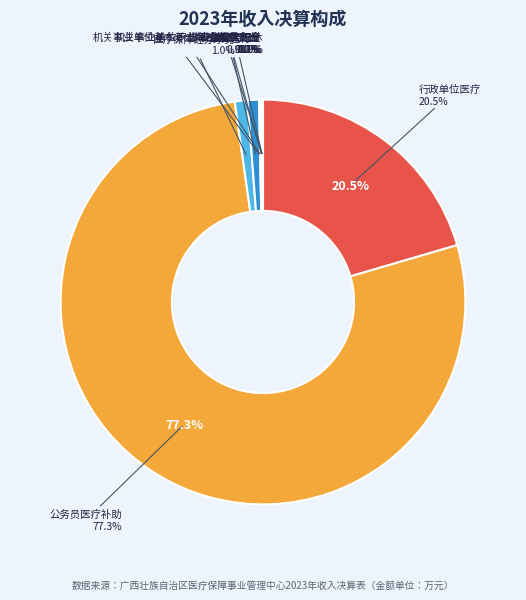

Count the number of slices in the pie.

9